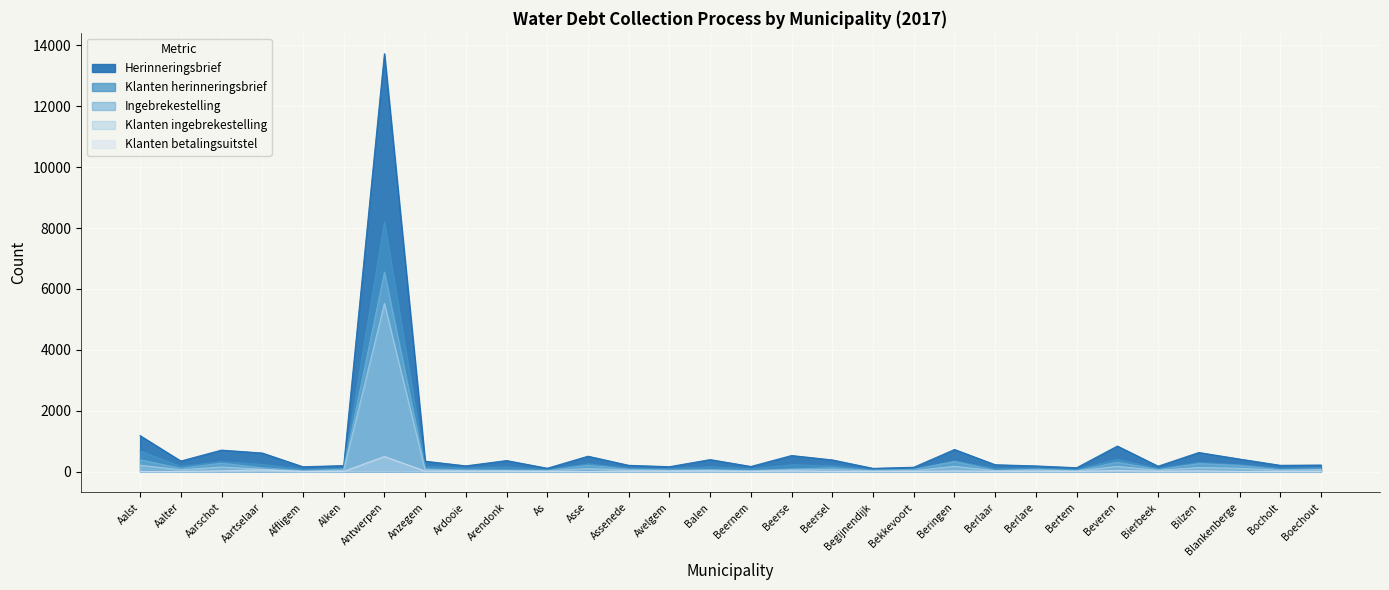

True or false: Klanten betalingsuitstel and Klanten ingebrekestelling intersect in this chart.

False